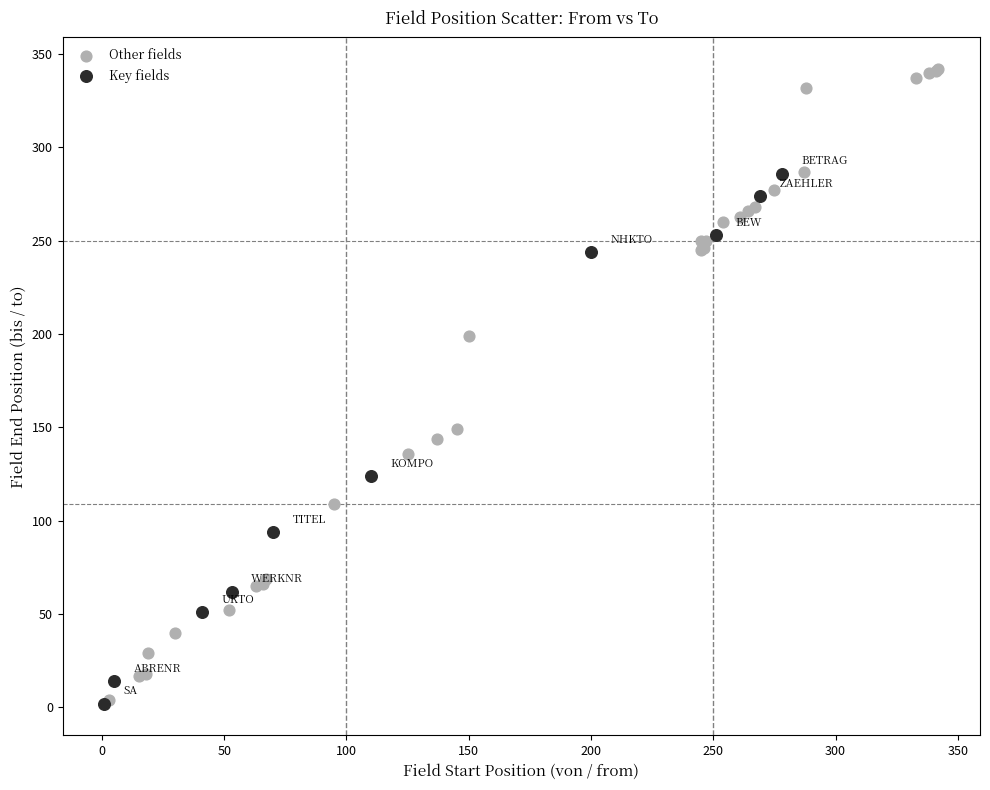

Which series contains the highest Y value?

Other fields